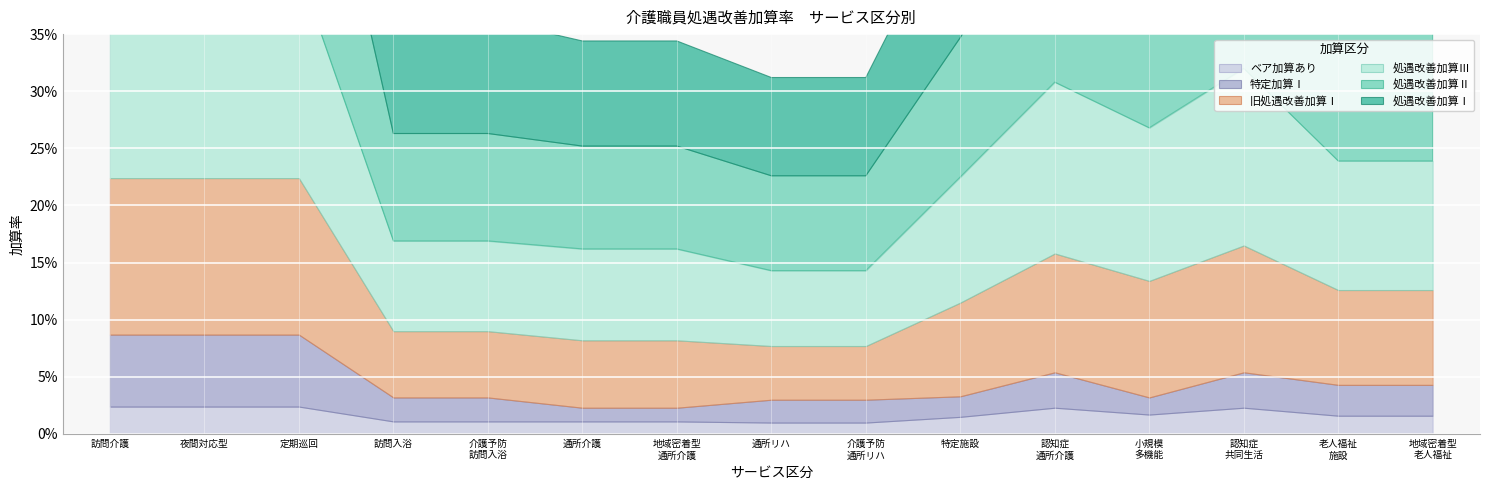

Does the chart display data point markers on the line(s)?

No